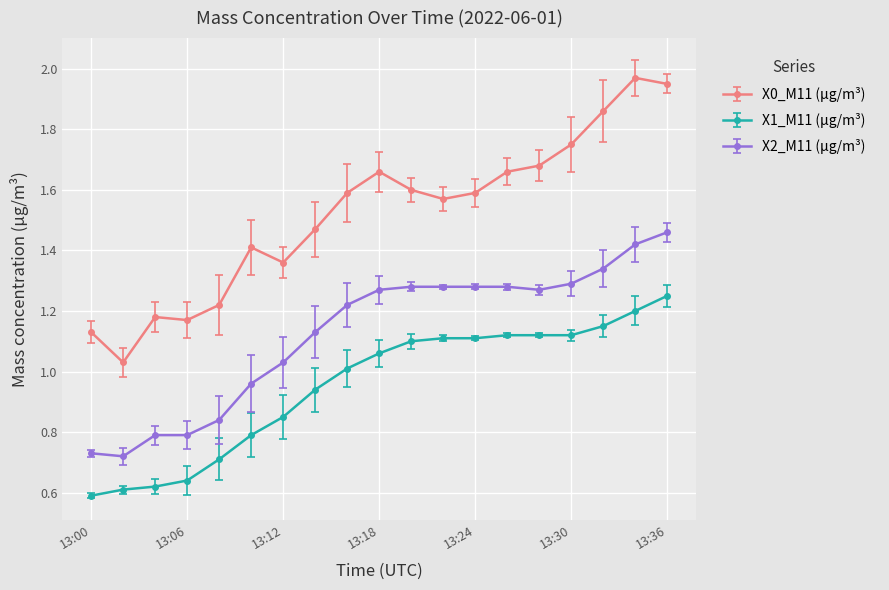

True or false: X1_M11 (μg/m³) and X2_M11 (μg/m³) cross at least once.

False